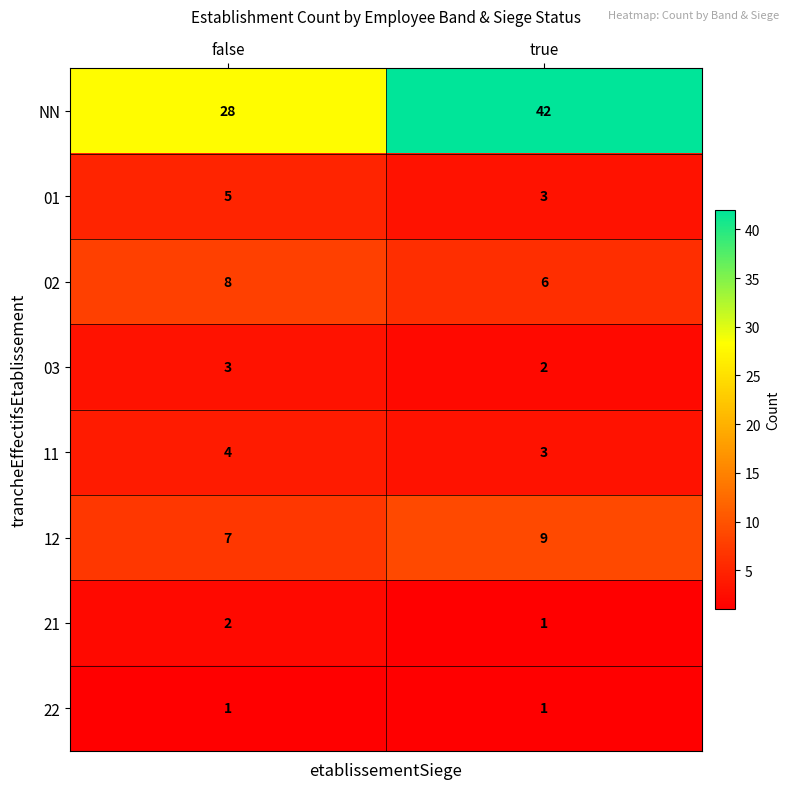

What is the average value of the 02 series?

7